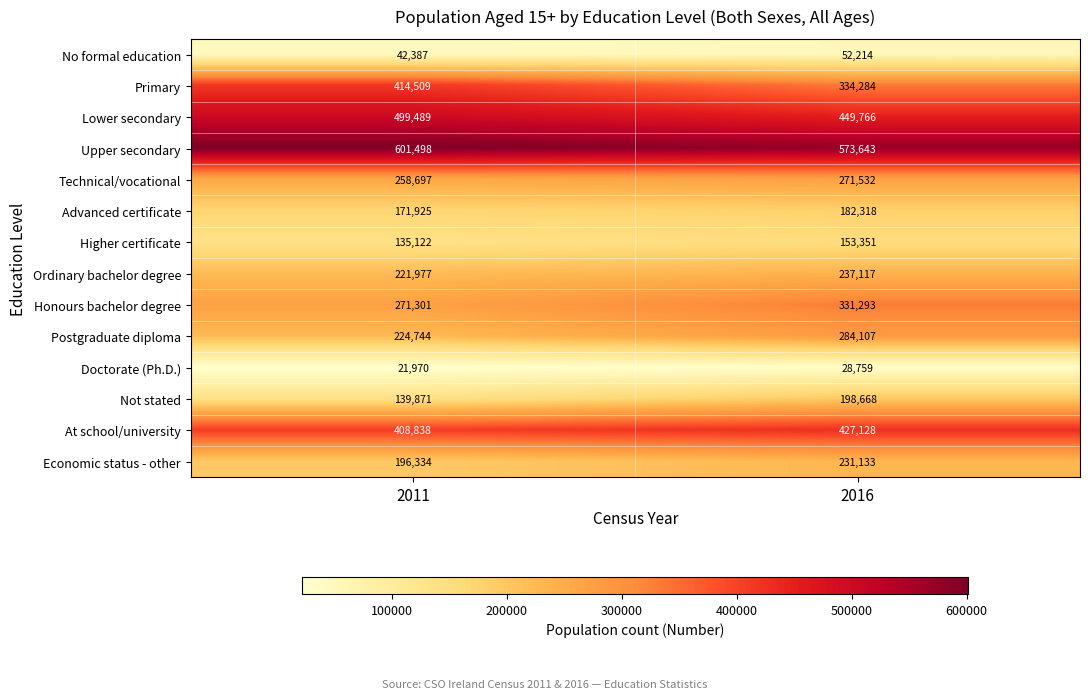

Reading right to left, extract all data points from this chart.

No formal education: 52214	42387
Primary: 334284	414509
Lower secondary: 449766	499489
Upper secondary: 573643	601498
Technical/vocational: 271532	258697
Advanced certificate: 182318	171925
Higher certificate: 153351	135122
Ordinary bachelor degree: 237117	221977
Honours bachelor degree: 331293	271301
Postgraduate diploma: 284107	224744
Doctorate (Ph.D.): 28759	21970
Not stated: 198668	139871
At school/university: 427128	408838
Economic status - other: 231133	196334